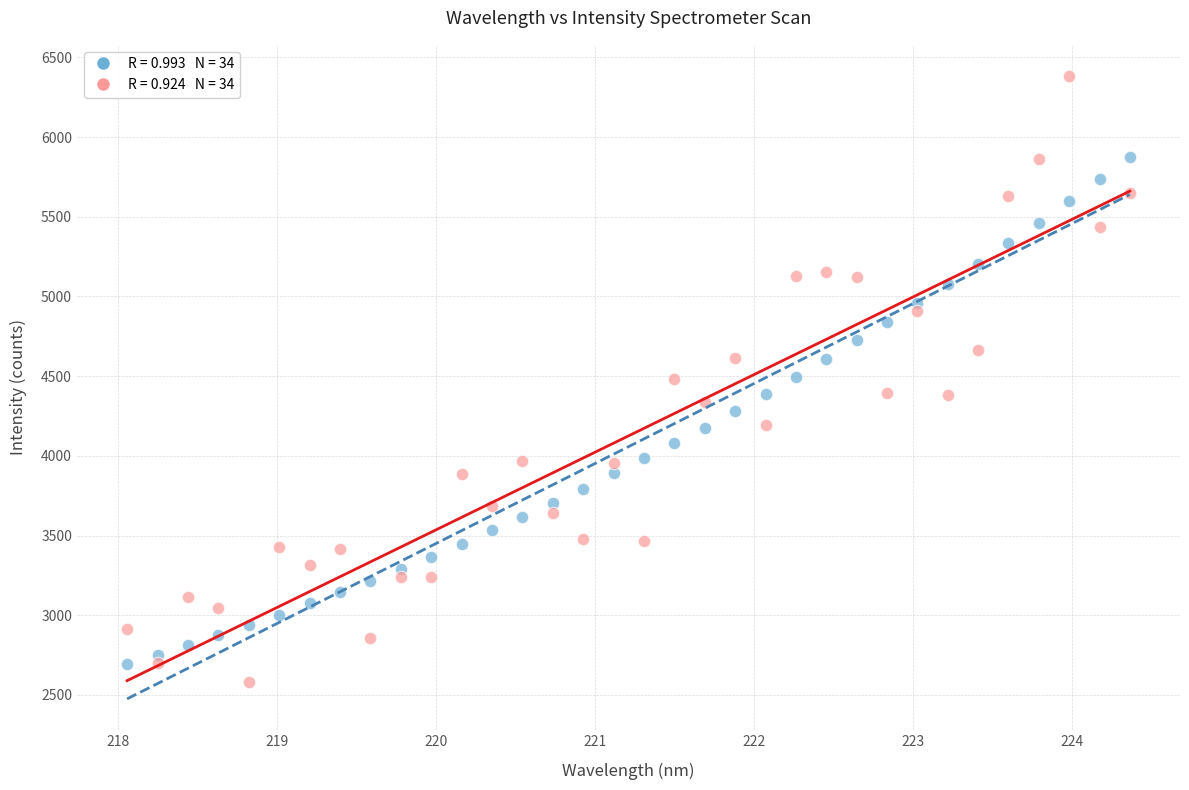

Across all data points, what is the range of Y values (max minus min)?

3803.3